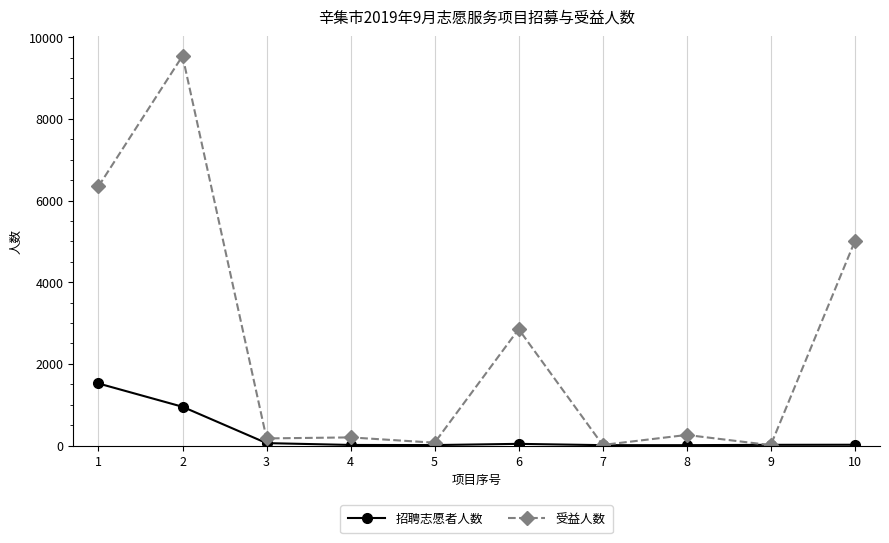

What are all the series names shown in the legend?

招聘志愿者人数, 受益人数